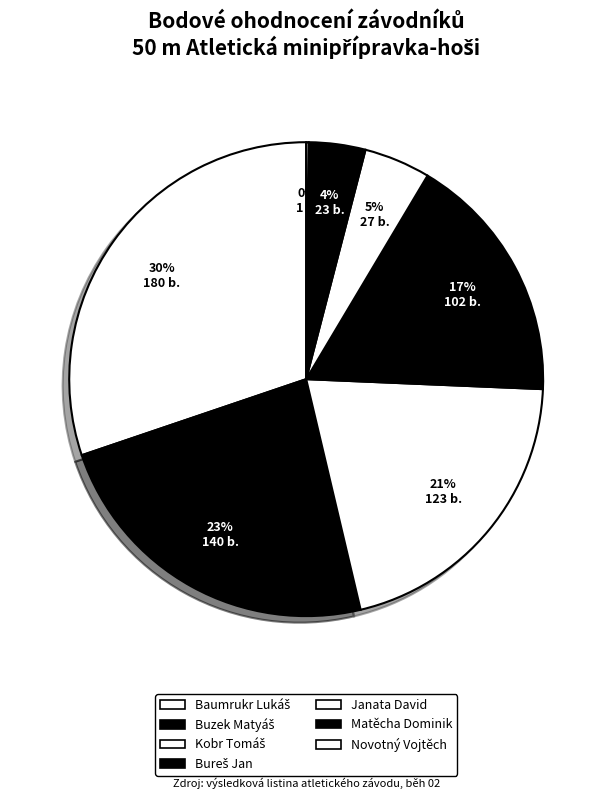

Which category has the smallest portion of the pie?

Novotný Vojtěch